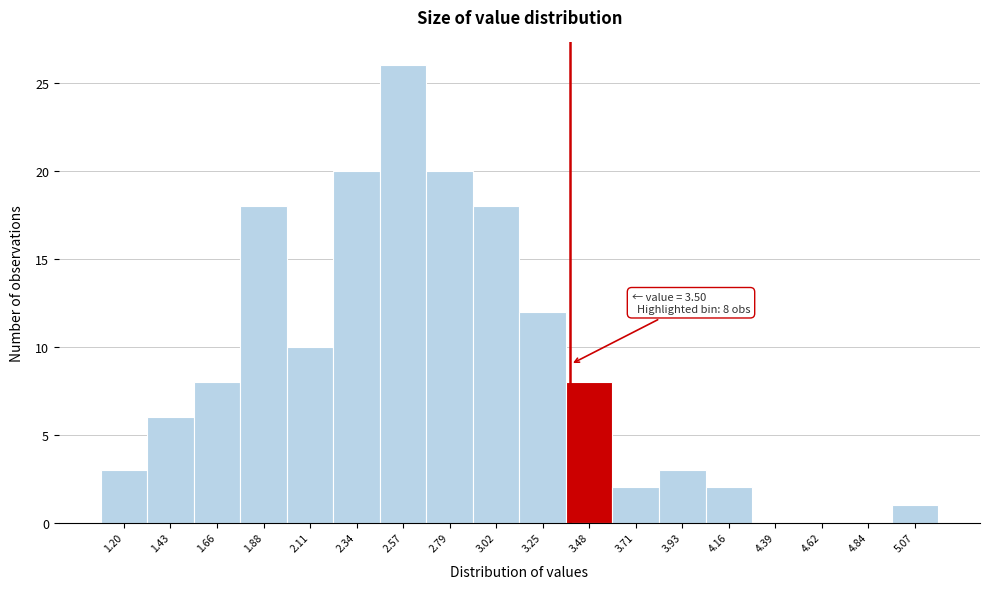

Reading left to right, what are all the values shown in this chart?

1.20=3	1.43=6	1.66=8	1.88=18	2.11=10	2.34=20	2.57=26	2.79=20	3.02=18	3.25=12	3.48=8	3.71=2	3.93=3	4.16=2	4.39=0	4.62=0	4.84=0	5.07=1